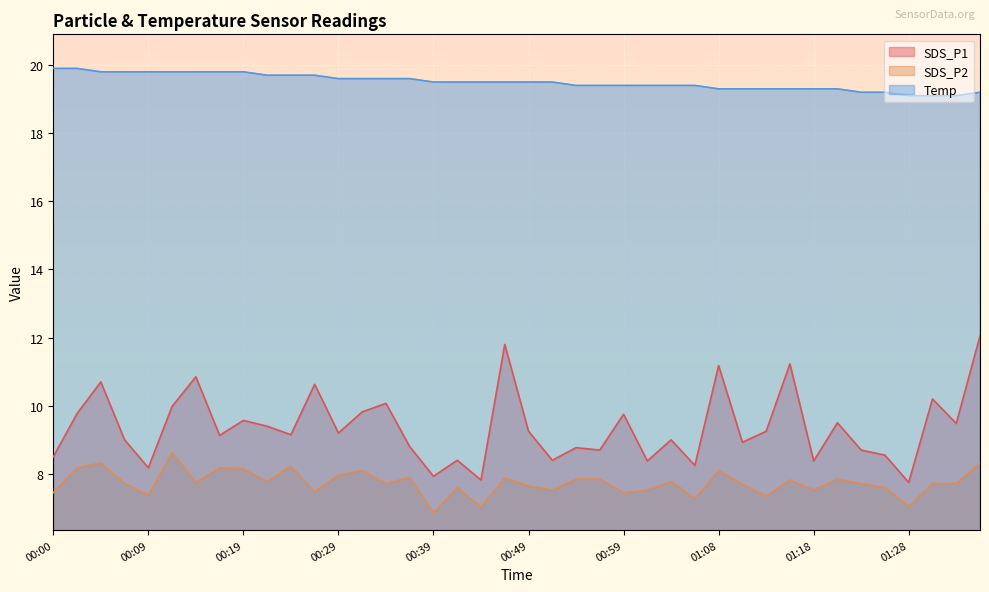

What is the difference between the maximum and minimum values in the Temp series?

0.8